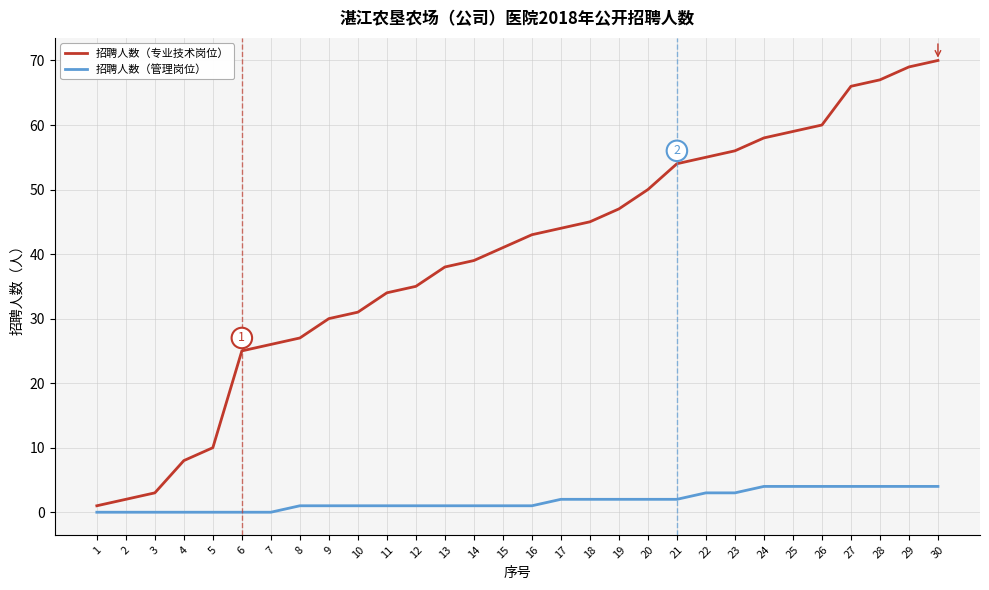

What is the total value across all series at 26?

64